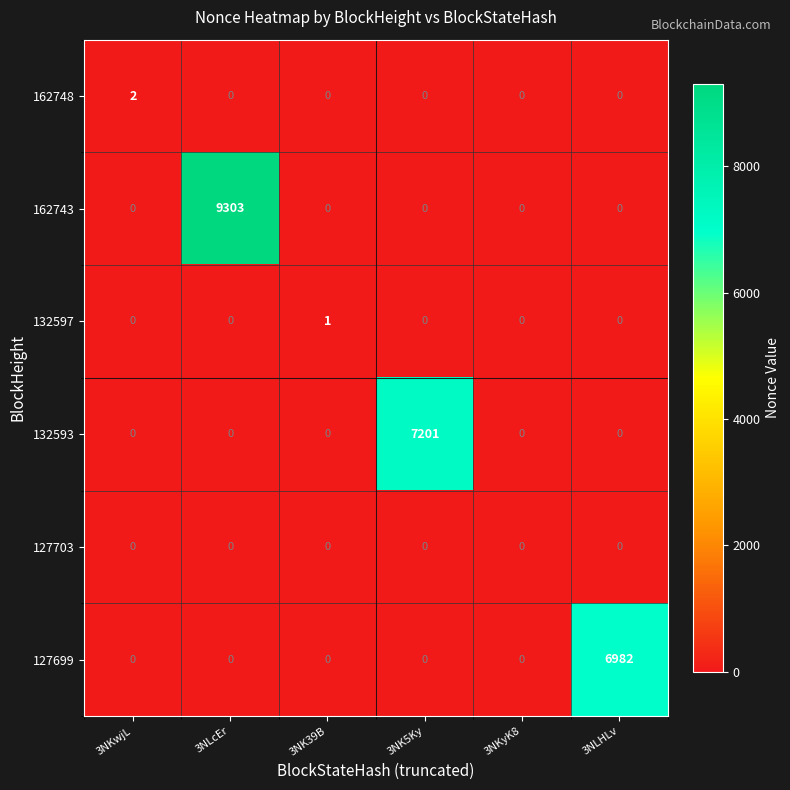

Between 3NK5Ky and 3NKyK8, which series saw the biggest shift?

132593